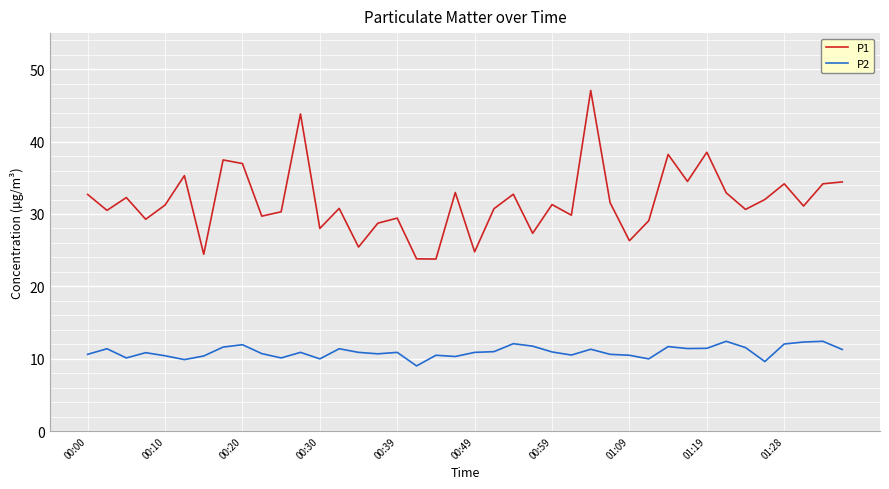

Which series has the largest total across all categories?

P1